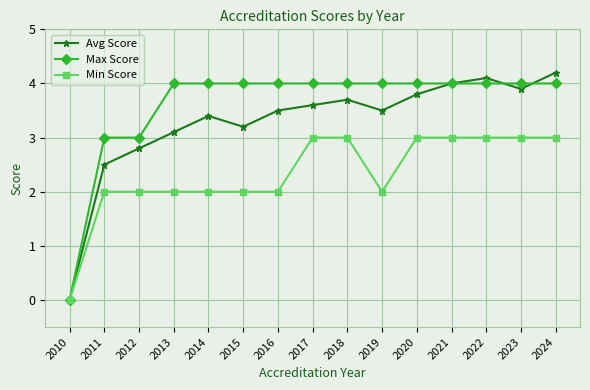

Reading left to right, list all the values displayed in this chart.

Avg Score: 0.0	2.5	2.8	3.1	3.4	3.2	3.5	3.6	3.7	3.5	3.8	4.0	4.1	3.9	4.2
Max Score: 0.0	3.0	3.0	4.0	4.0	4.0	4.0	4.0	4.0	4.0	4.0	4.0	4.0	4.0	4.0
Min Score: 0.0	2.0	2.0	2.0	2.0	2.0	2.0	3.0	3.0	2.0	3.0	3.0	3.0	3.0	3.0